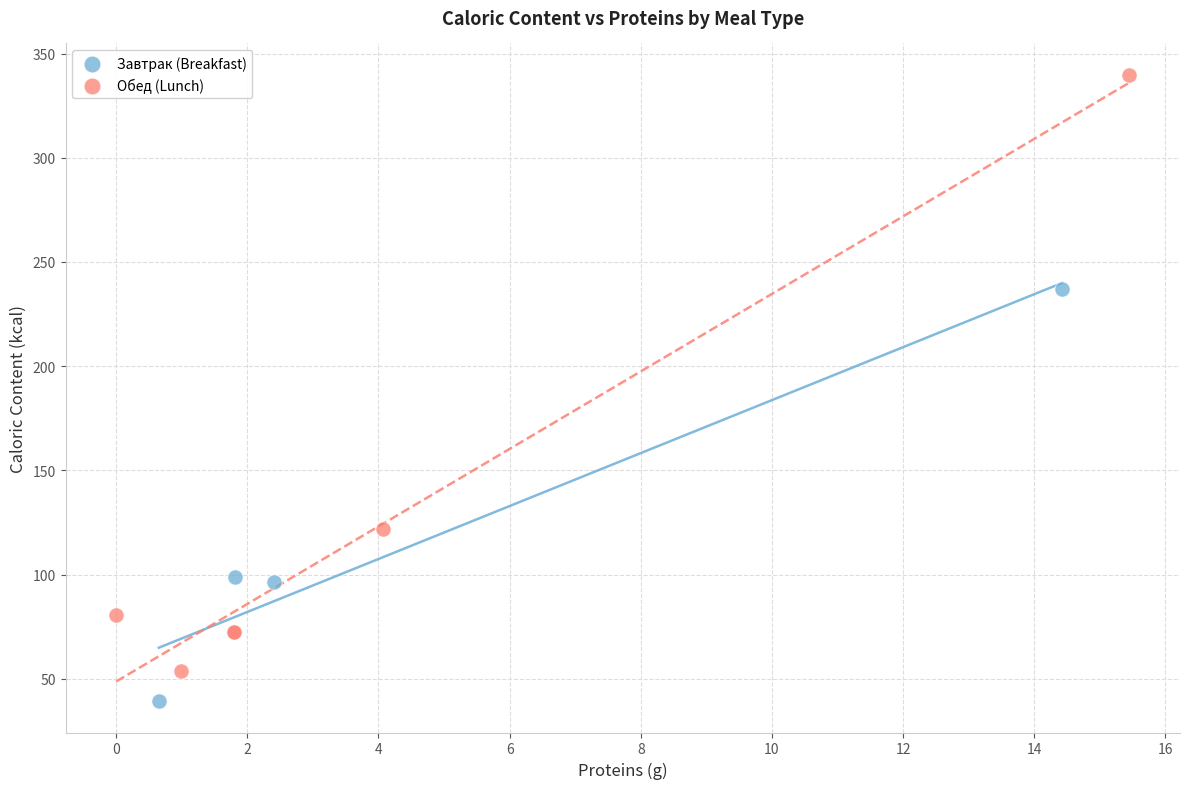

Which series contains the lowest Y value?

Завтрак (Breakfast)